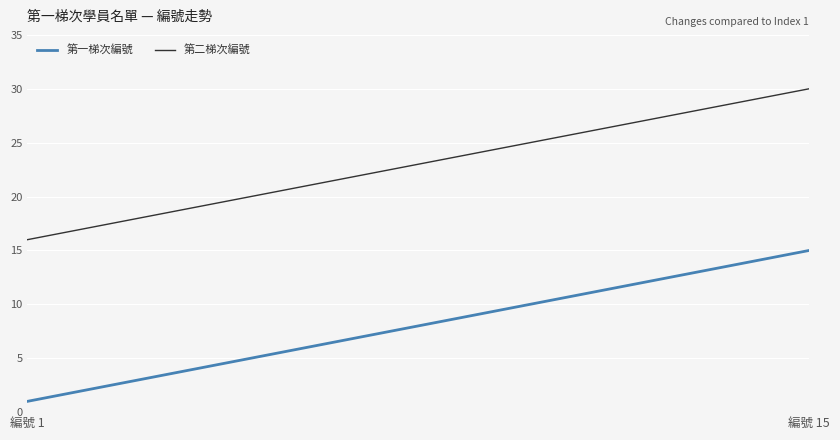

Which series has the largest total across all categories?

第二梯次編號